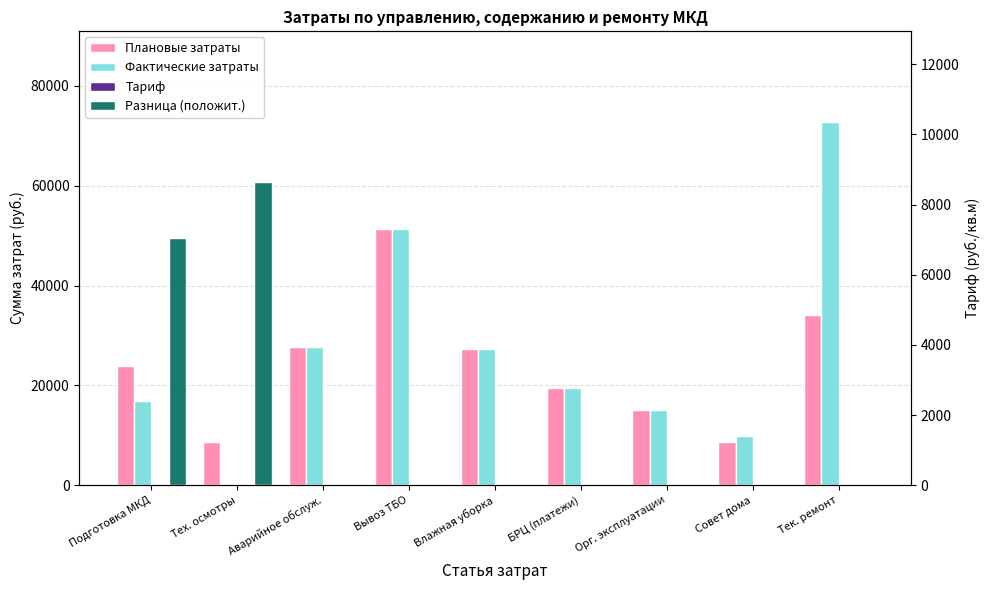

What is the label of the 3rd bar from the right?

Орг. эксплуатации